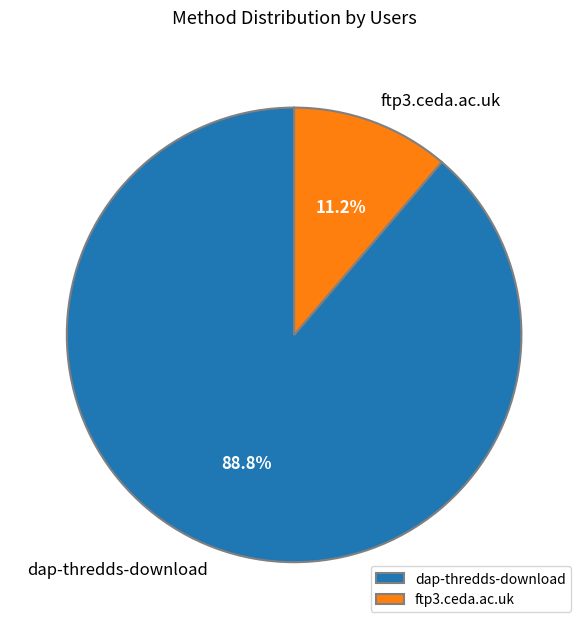

Count the number of slices in the pie.

2